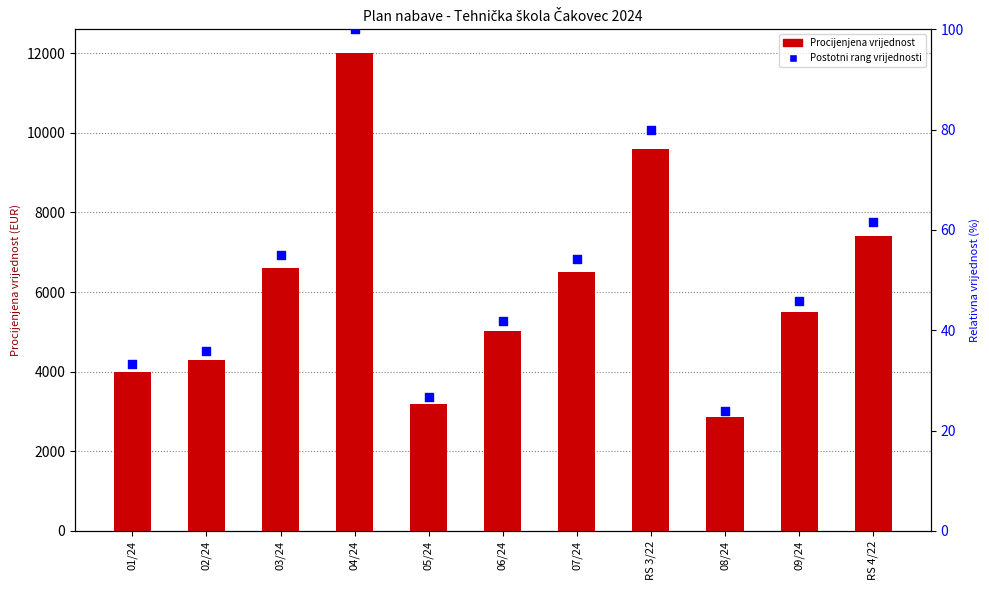

What are all the series names shown in the legend?

Procijenjena vrijednost, Postotni rang vrijednosti